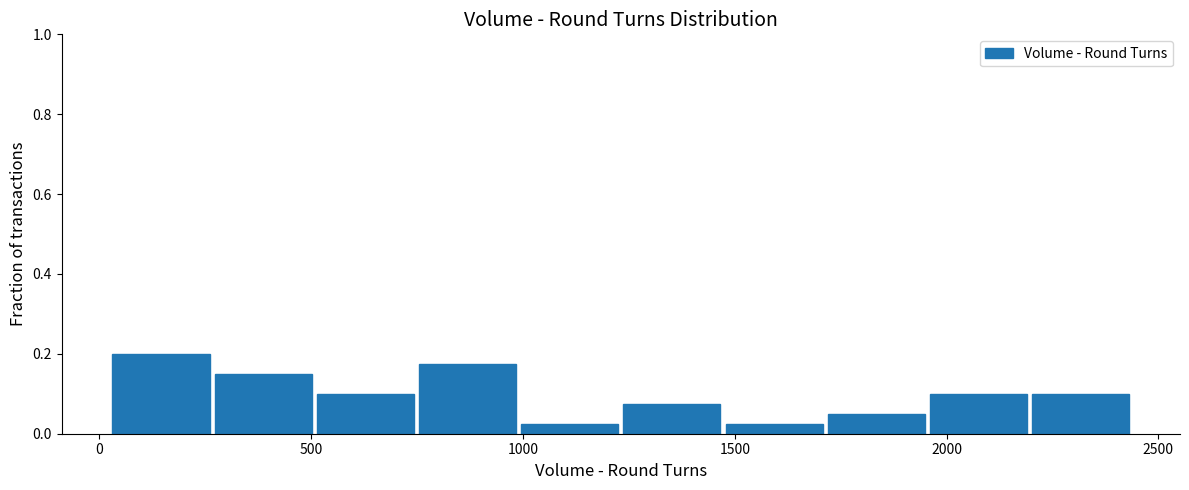

Which range on the x-axis has the tallest bar?

50 to 250